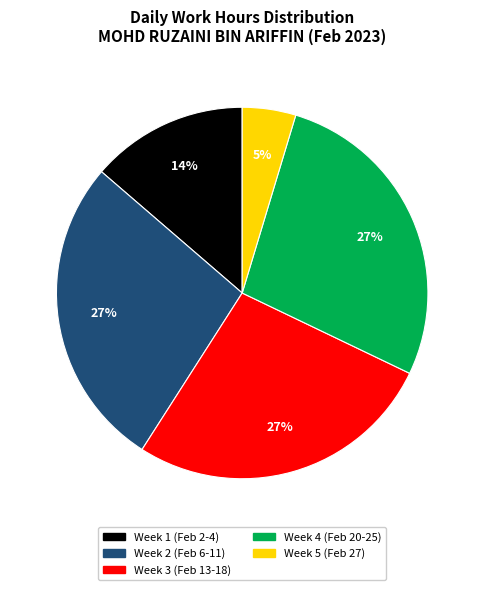

To the nearest percent, what is the average slice percentage?

20%